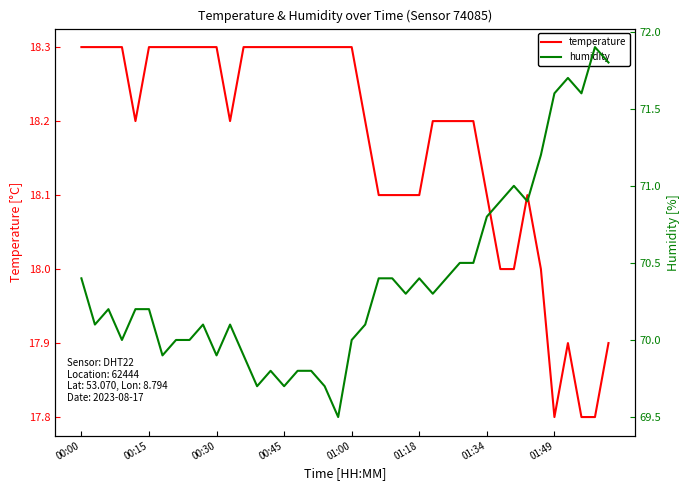

What is the sum of the humidity values at 16 and 14?

139.6